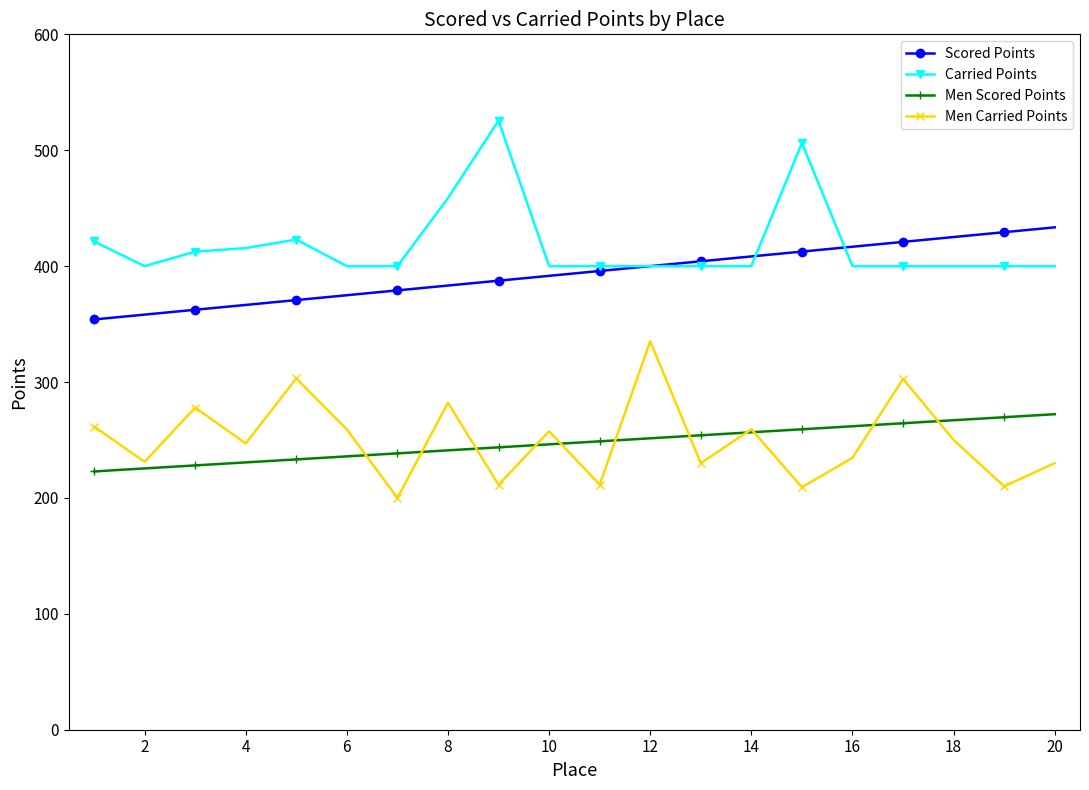

What is the smallest value displayed?

200.0